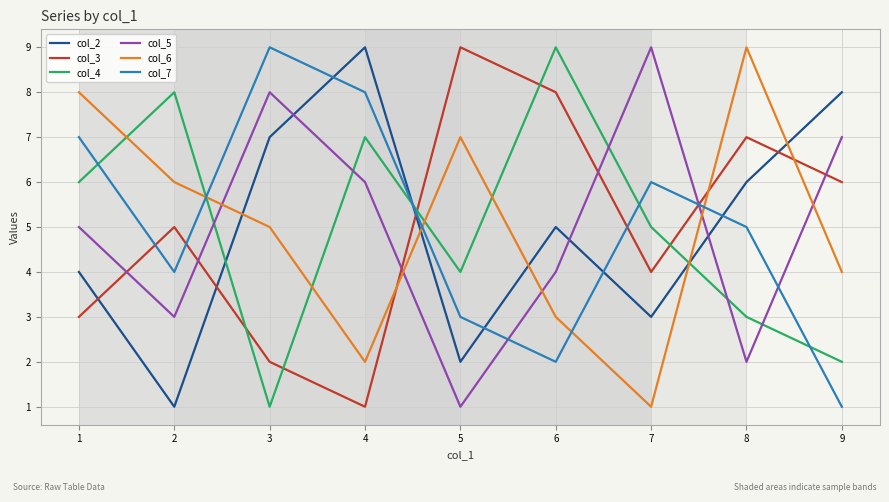

What are all the series names shown in the legend?

col_2, col_3, col_4, col_5, col_6, col_7